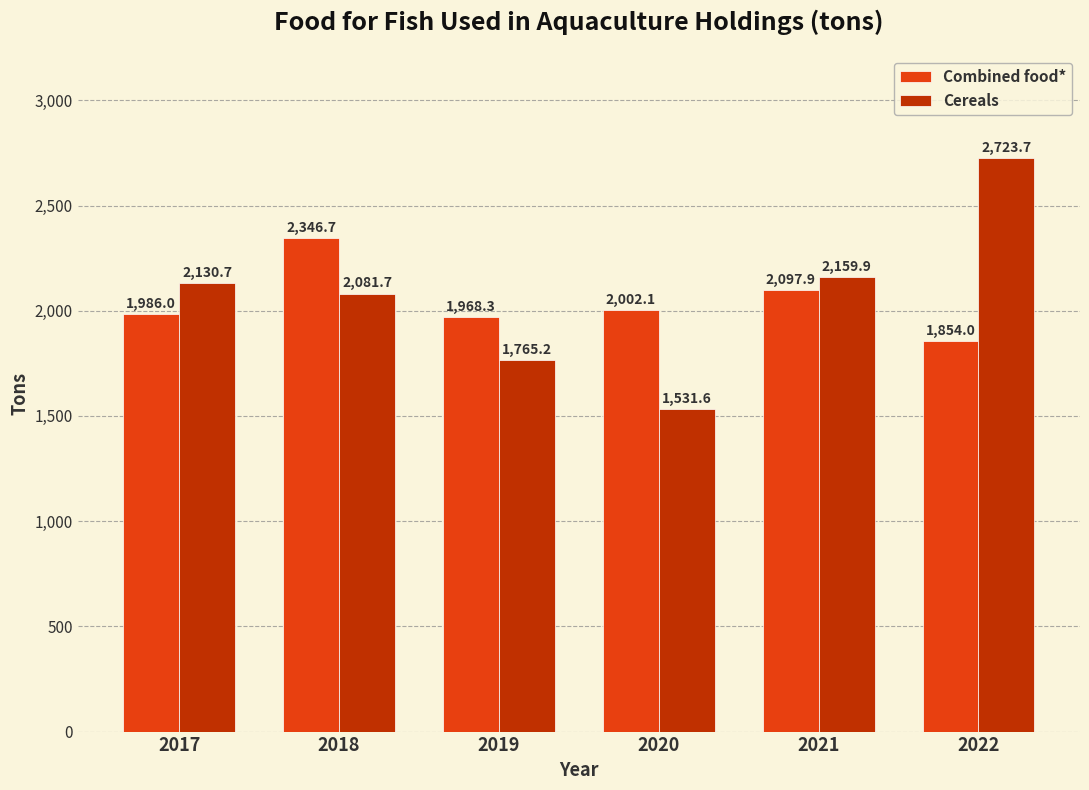

Read the Cereals value at 2021.

2159.9